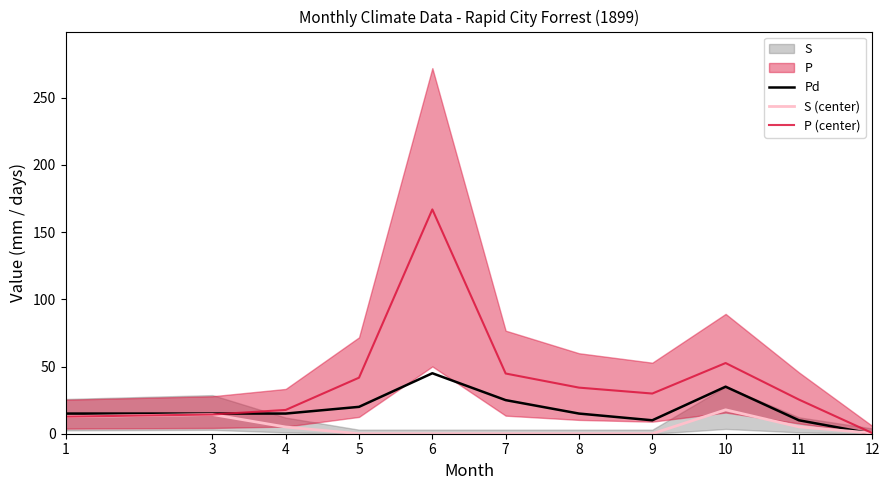

At which label is P (center) closest to 83?

10